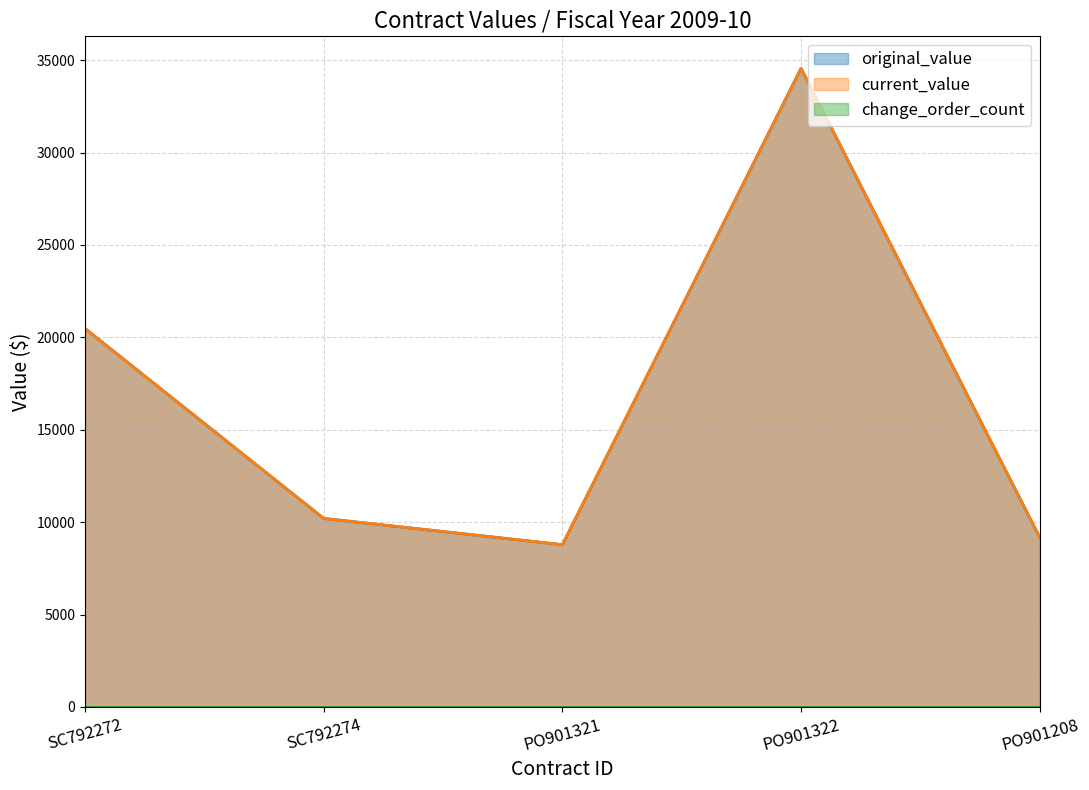

The current_value series shows 2804.5 at PO901321. True or false?

False